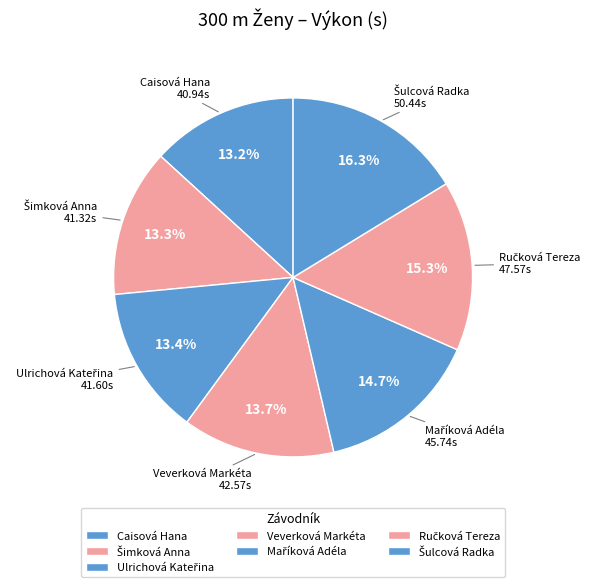

Rank the categories by value from highest to lowest.

Šulcová Radka, Ručková Tereza, Maříková Adéla, Veverková Markéta, Ulrichová Kateřina, Šimková Anna, Caisová Hana